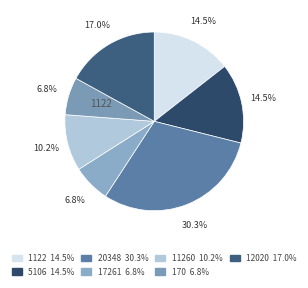

To the nearest percent, what portion does 20348 represent?

30%